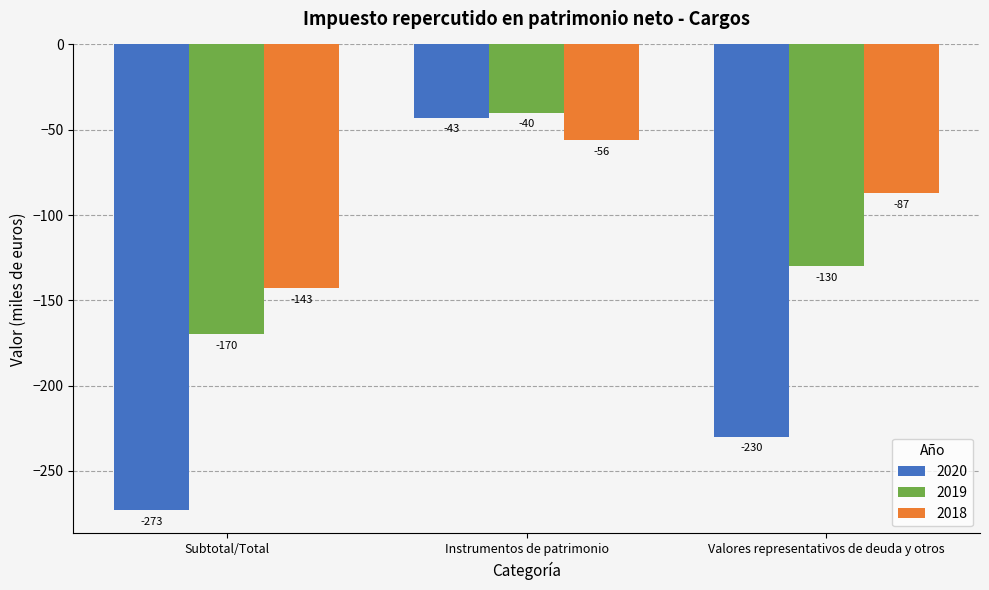

The 2019 series shows -170 at Subtotal/Total. True or false?

True